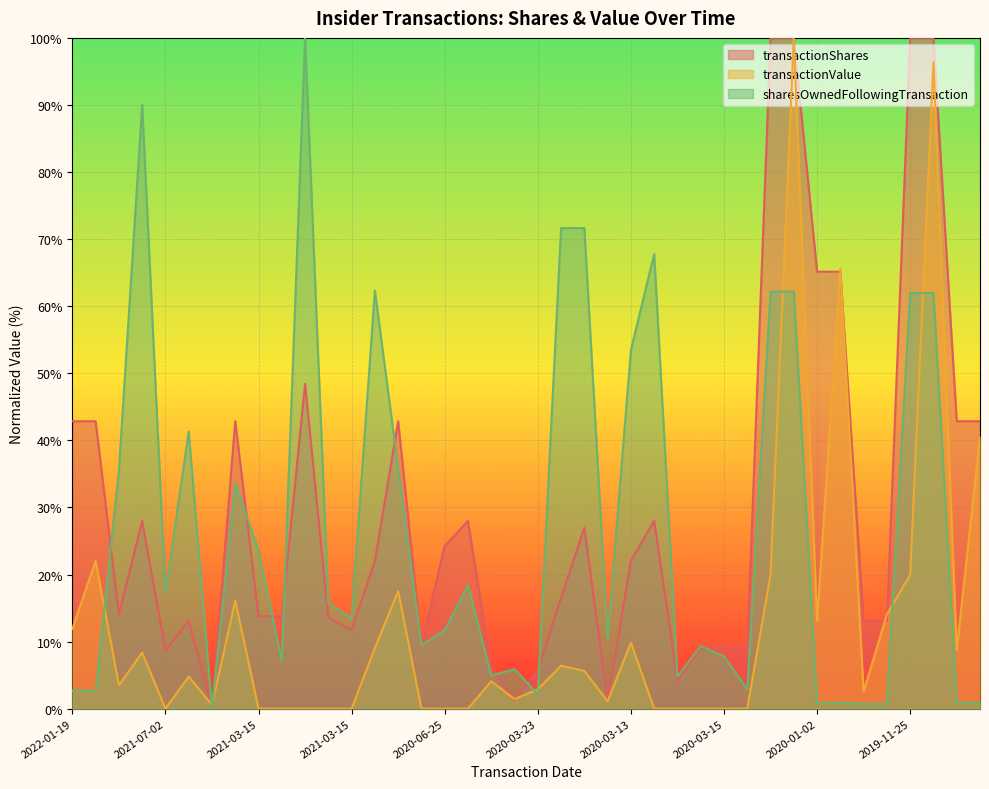

Read the transactionValue value at 2021-06-01.

0.6